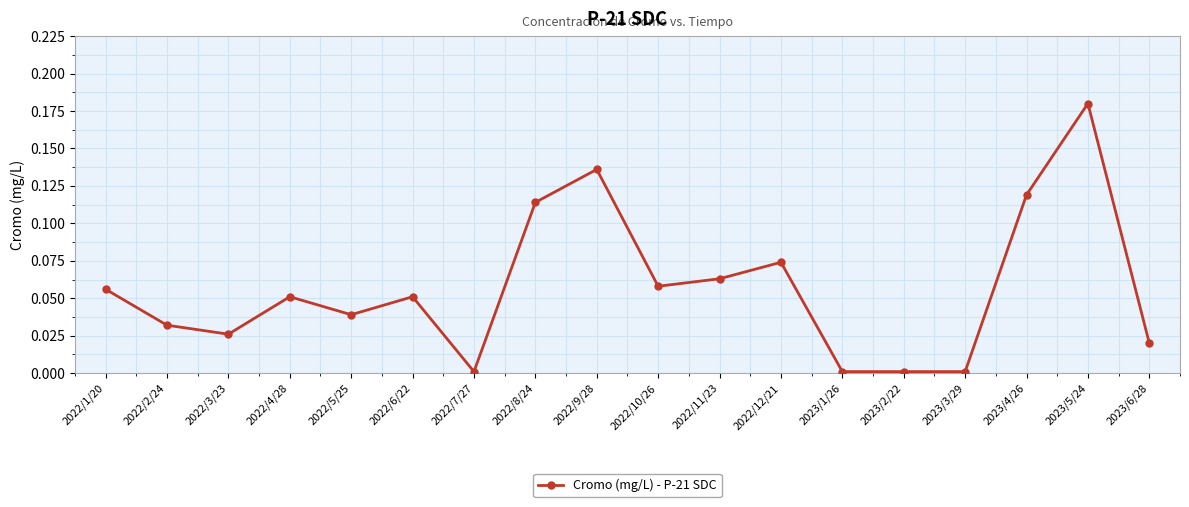

At which category does the chart reach its peak across all series?

2023/5/24